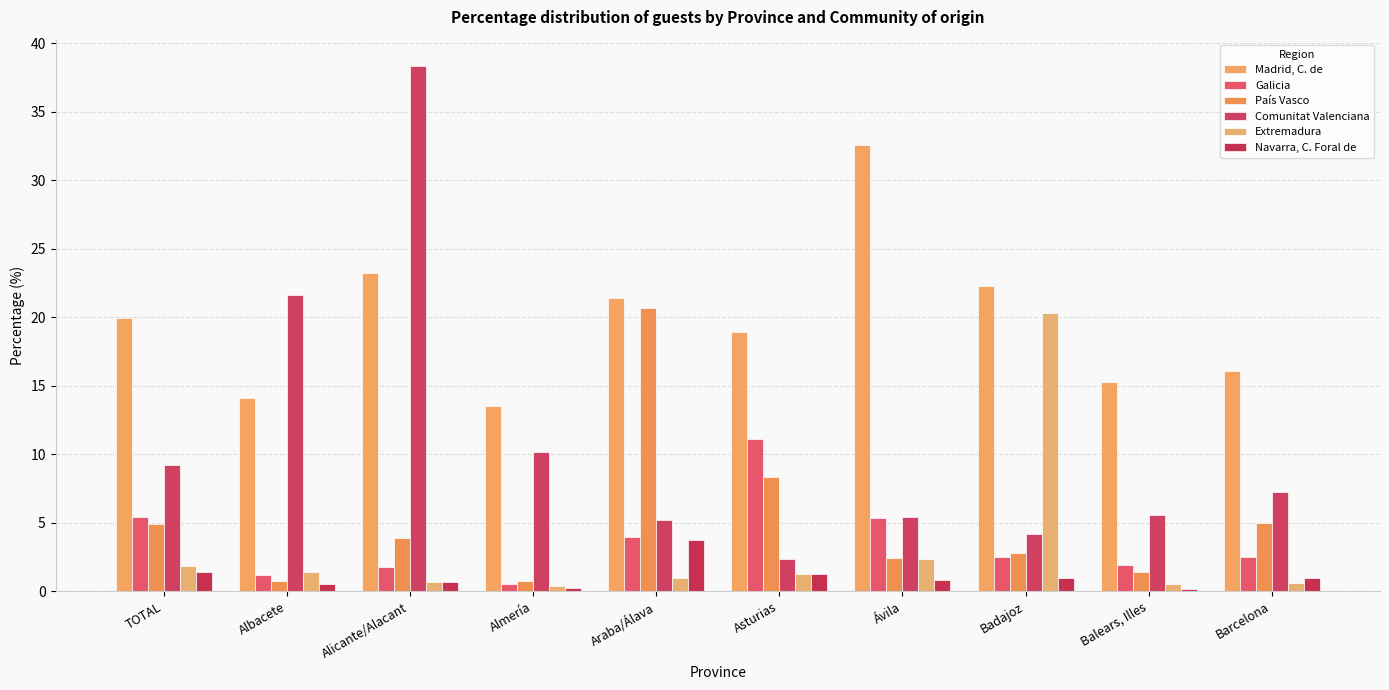

The Galicia series shows 4.1 at Asturias. True or false?

False